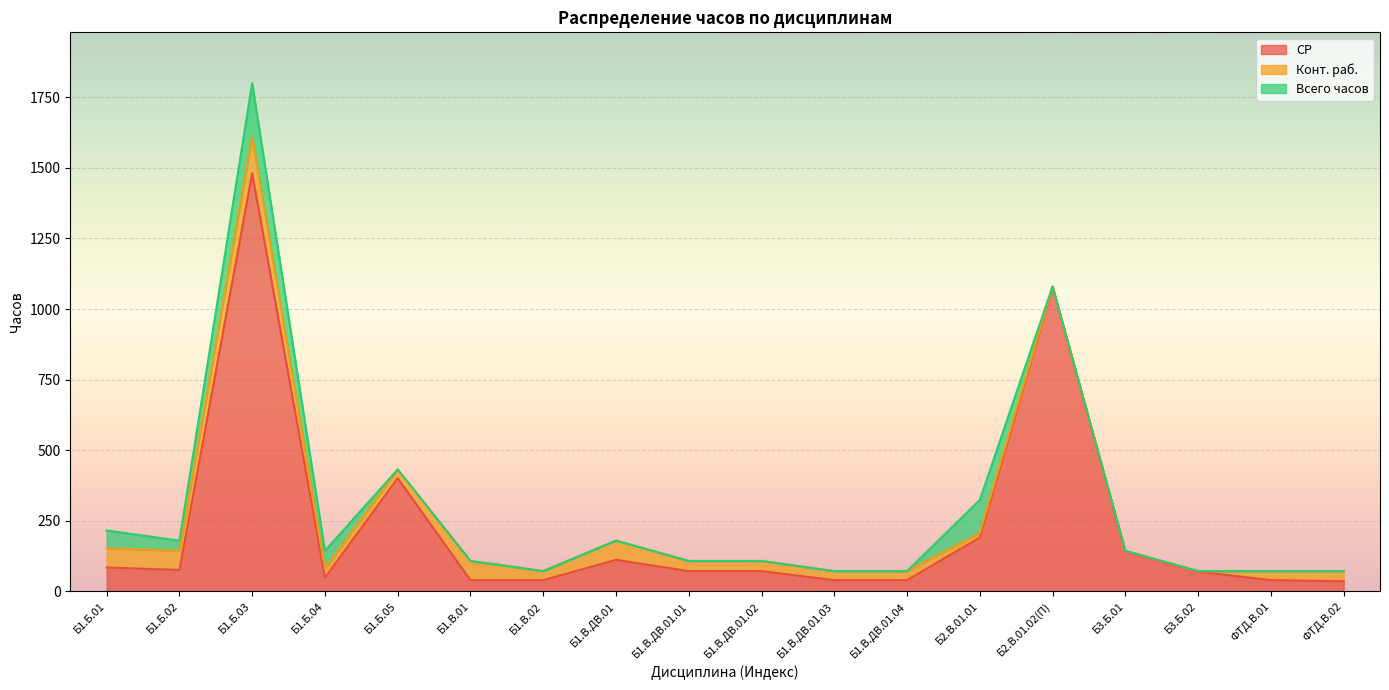

Which series changed the most between Б1.Б.03 and Б1.В.ДВ.01.03?

Всего часов